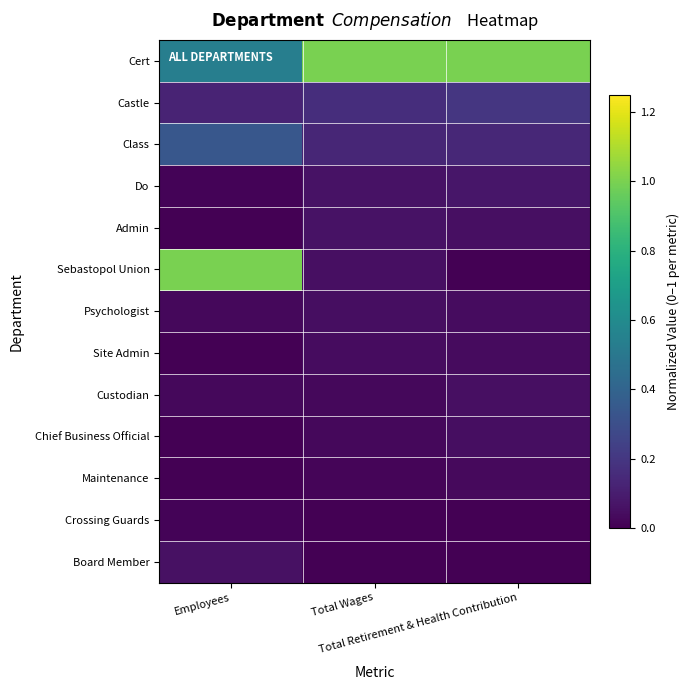

Which series has the largest range (max minus min)?

Sebastopol Union